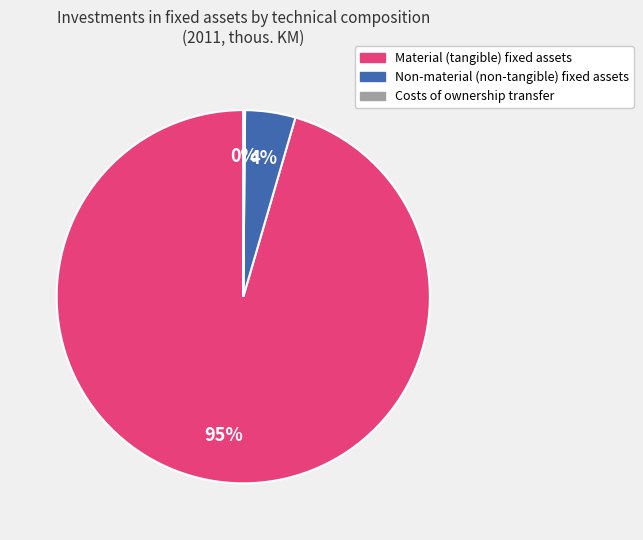

Is there a majority slice in this chart?

Yes